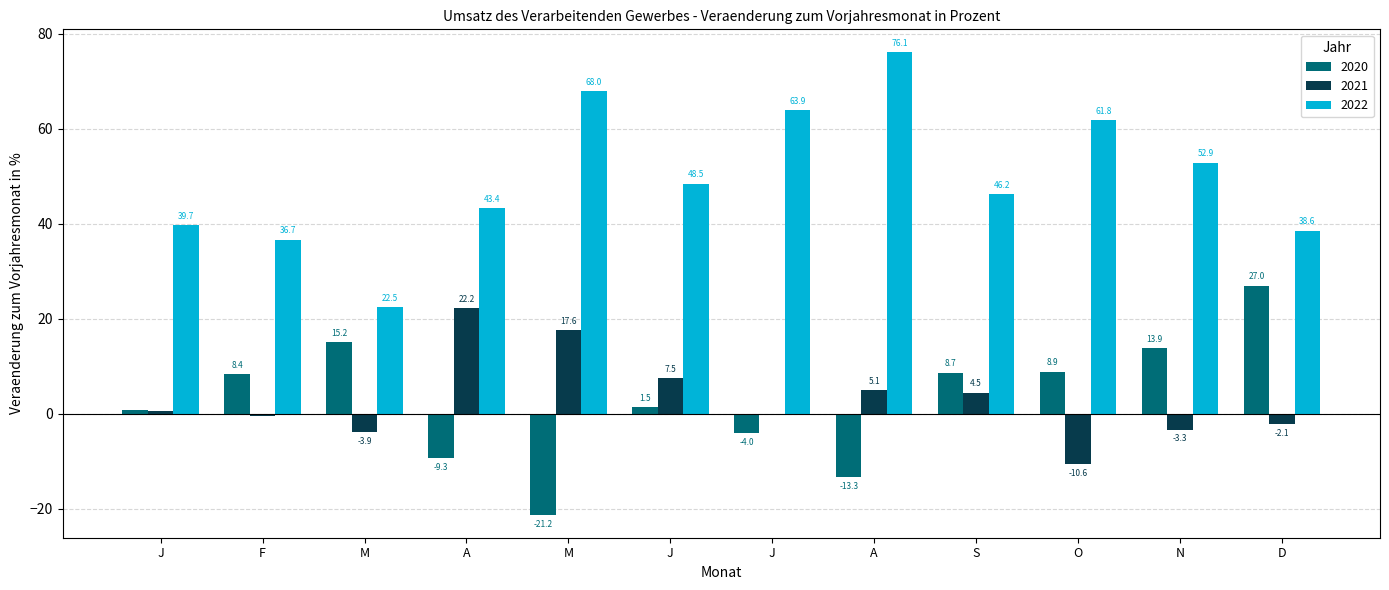

Reading left to right, list all the values displayed in this chart.

2020: J=0.9	F=8.4	M=15.2	A=-9.3	M=-21.2	J=1.5	J=-4.0	A=-13.3	S=8.7	O=8.9	N=13.9	D=27.0
2021: J=0.6	F=-0.5	M=-3.9	A=22.2	M=17.6	J=7.5	J=0.0	A=5.1	S=4.5	O=-10.6	N=-3.3	D=-2.1
2022: J=39.7	F=36.7	M=22.5	A=43.4	M=68.0	J=48.5	J=63.9	A=76.1	S=46.2	O=61.8	N=52.9	D=38.6